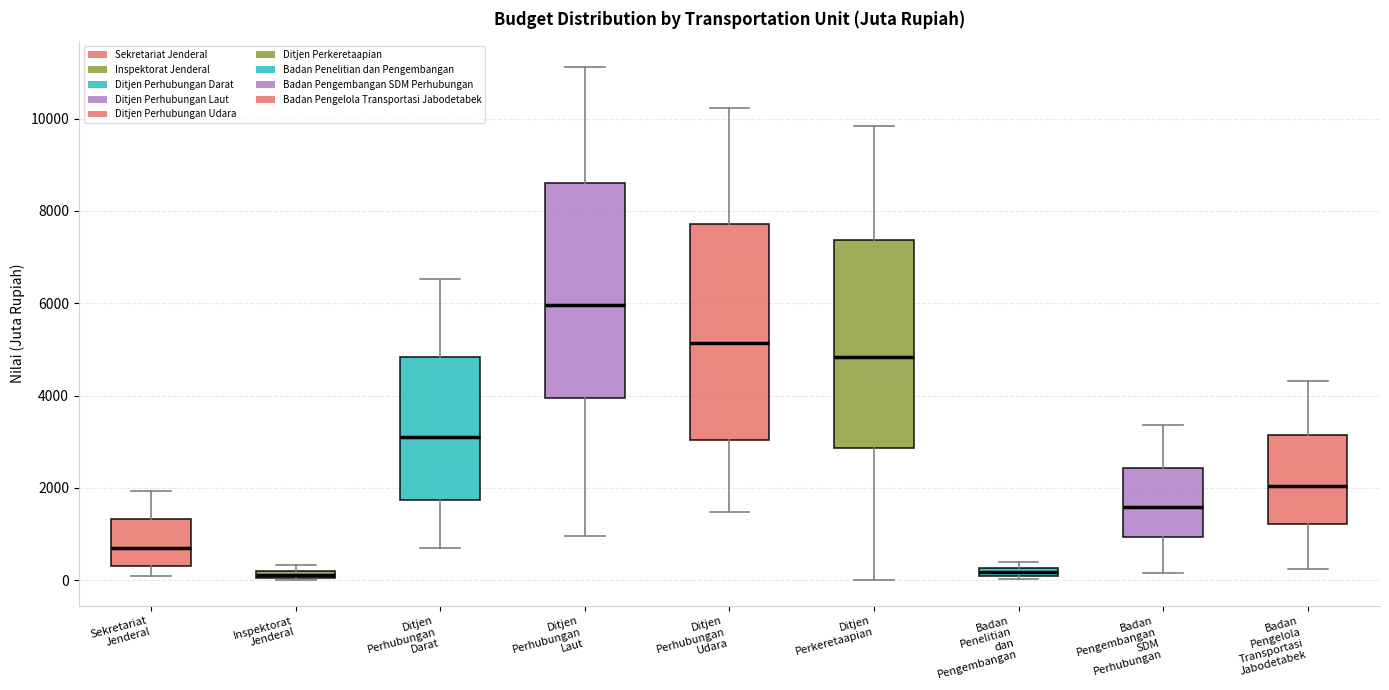

Where does the median line of the box for Ditjen Perhubungan Udara sit on the y-axis? The values are not printed on the chart, so give them approximately, as read against the axis.

5200